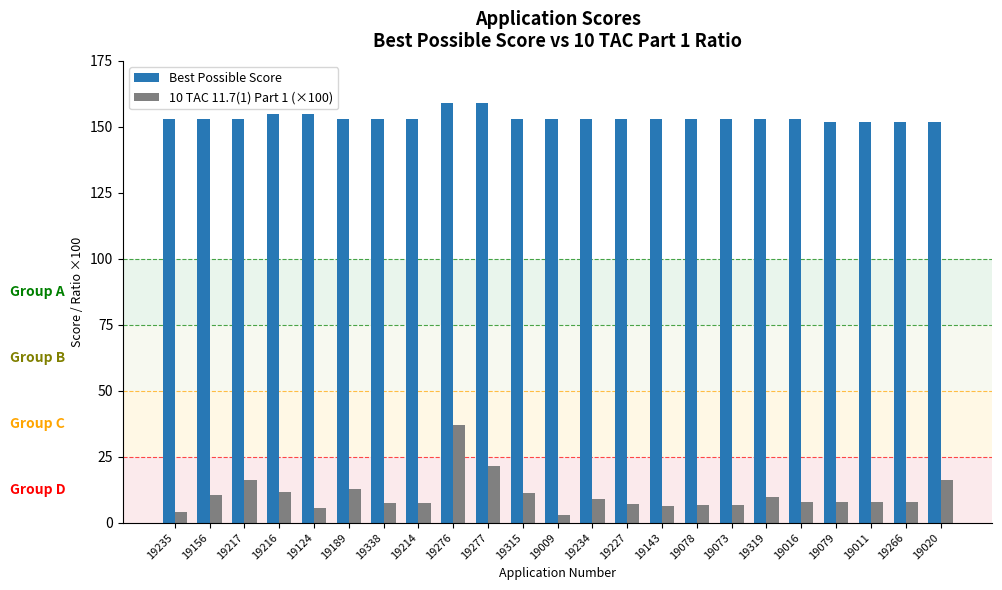

Which series has the largest range (max minus min)?

10 TAC 11.7(1) Part 1 (×100)